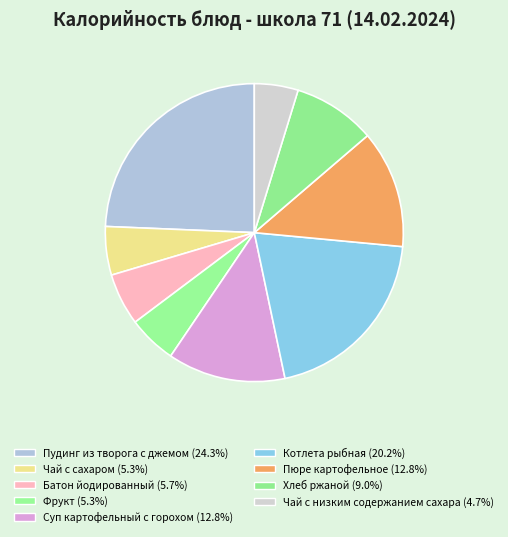

How many segments does this pie chart have?

9